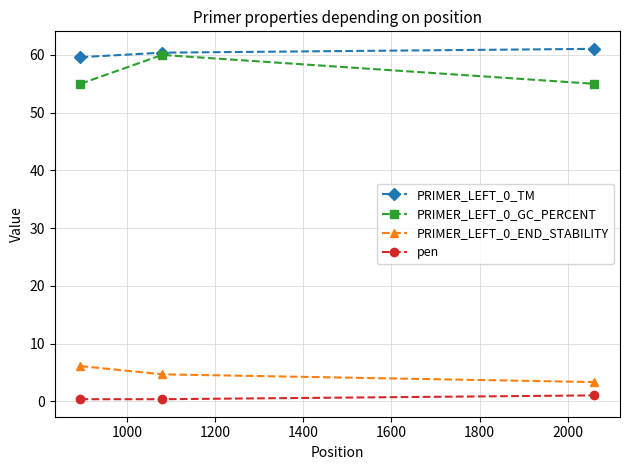

At how many categories does at least one series exceed 19?

3